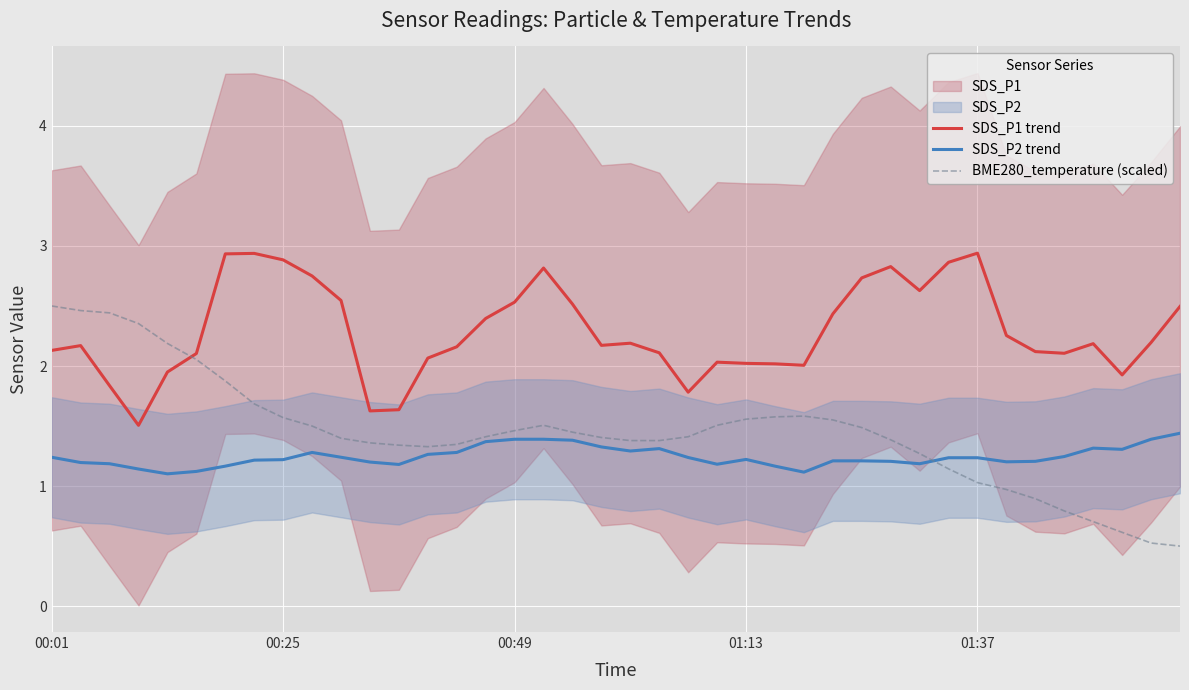

At how many categories does at least one series exceed 1?

40